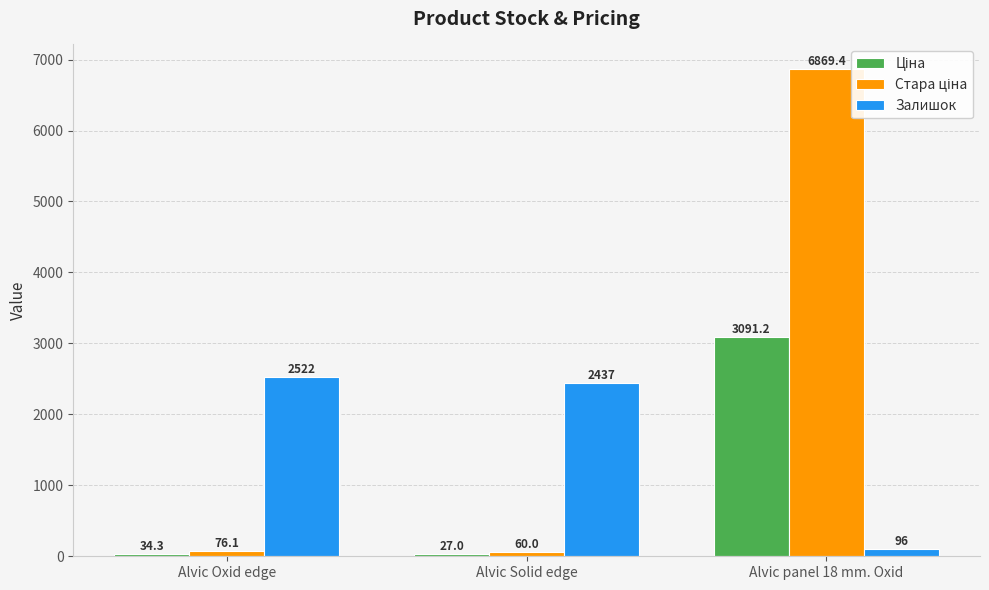

At which label is Залишок closest to 1309?

Alvic Solid edge